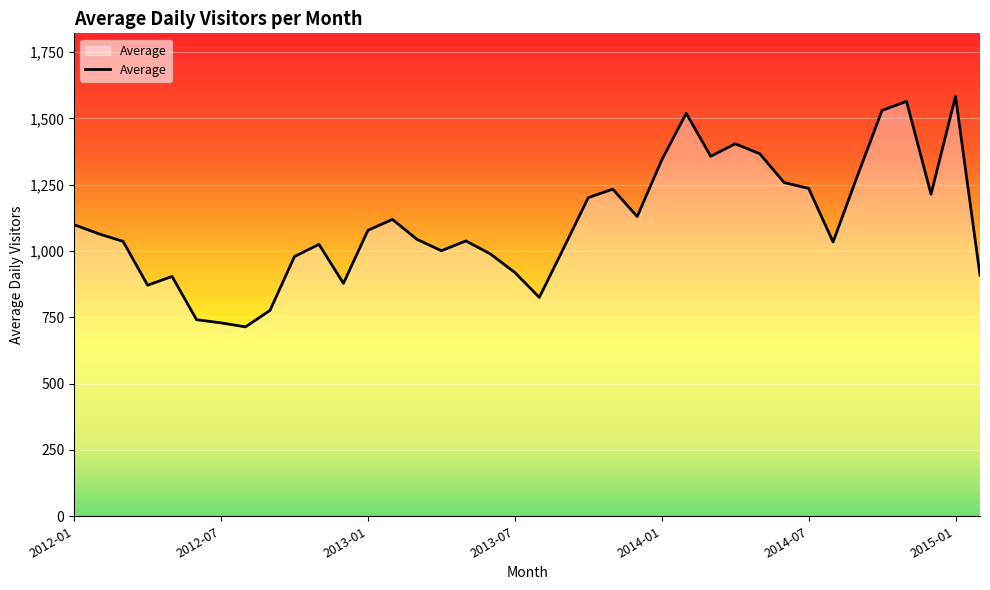

What is the minimum value shown in the chart?

714